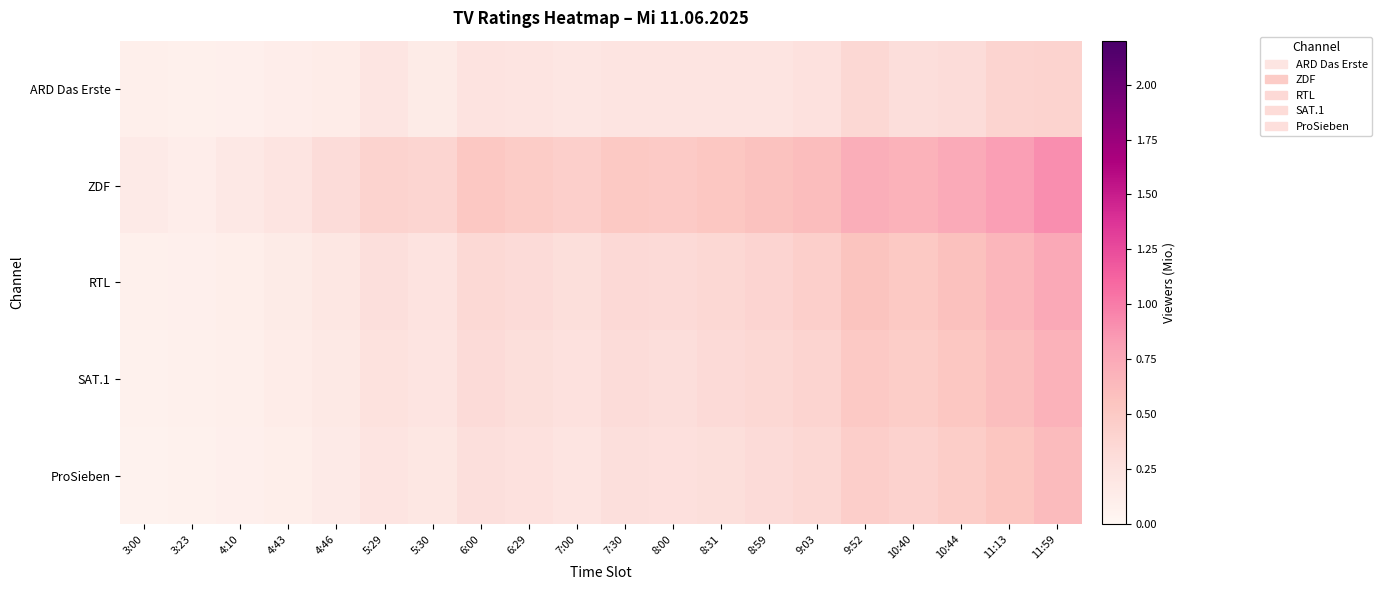

Reading left to right, what are all the values shown in this chart?

ARD Das Erste: 3:00=0.1	3:23=0.1	4:10=0.1	4:43=0.1	4:46=0.1	5:29=0.2	5:30=0.1	6:00=0.2	6:29=0.2	7:00=0.2	7:30=0.2	8:00=0.2	8:31=0.2	8:59=0.2	9:03=0.3	9:52=0.4	10:40=0.3	10:44=0.3	11:13=0.4	11:59=0.4
ZDF: 3:00=0.1	3:23=0.1	4:10=0.2	4:43=0.2	4:46=0.3	5:29=0.4	5:30=0.4	6:00=0.5	6:29=0.5	7:00=0.4	7:30=0.5	8:00=0.5	8:31=0.5	8:59=0.6	9:03=0.6	9:52=0.7	10:40=0.7	10:44=0.7	11:13=0.8	11:59=0.9
RTL: 3:00=0.1	3:23=0.1	4:10=0.1	4:43=0.1	4:46=0.2	5:29=0.3	5:30=0.2	6:00=0.3	6:29=0.3	7:00=0.3	7:30=0.3	8:00=0.3	8:31=0.4	8:59=0.4	9:03=0.4	9:52=0.6	10:40=0.5	10:44=0.6	11:13=0.7	11:59=0.8
SAT.1: 3:00=0.1	3:23=0.1	4:10=0.1	4:43=0.1	4:46=0.2	5:29=0.2	5:30=0.2	6:00=0.3	6:29=0.3	7:00=0.3	7:30=0.3	8:00=0.3	8:31=0.3	8:59=0.4	9:03=0.4	9:52=0.5	10:40=0.5	10:44=0.5	11:13=0.6	11:59=0.7
ProSieben: 3:00=0.1	3:23=0.1	4:10=0.1	4:43=0.1	4:46=0.1	5:29=0.2	5:30=0.2	6:00=0.3	6:29=0.3	7:00=0.2	7:30=0.3	8:00=0.3	8:31=0.3	8:59=0.3	9:03=0.4	9:52=0.5	10:40=0.4	10:44=0.5	11:13=0.5	11:59=0.6